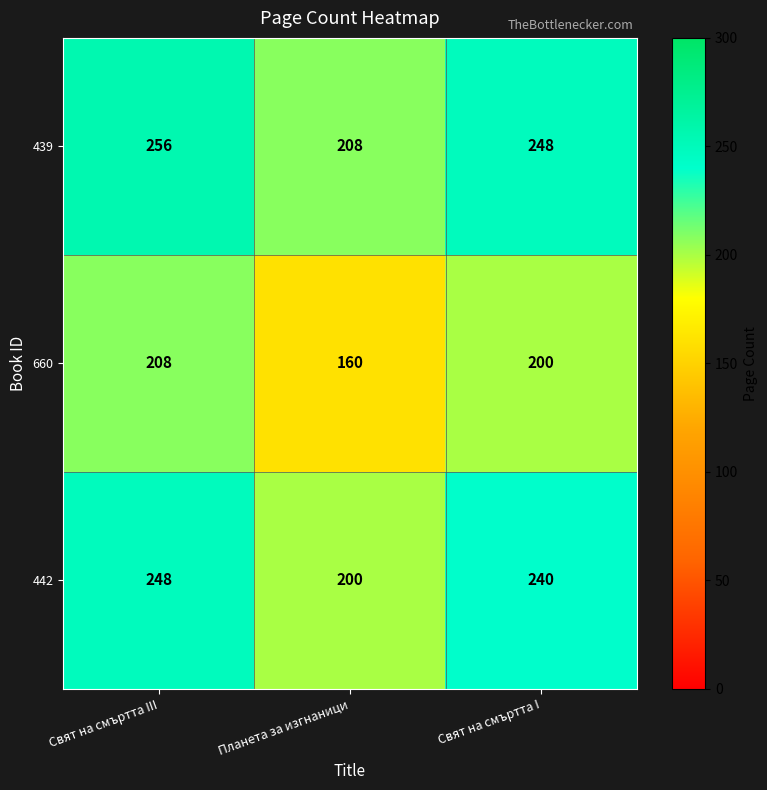

What is the spread (max minus min) of values at Планета за изгнаници?

48